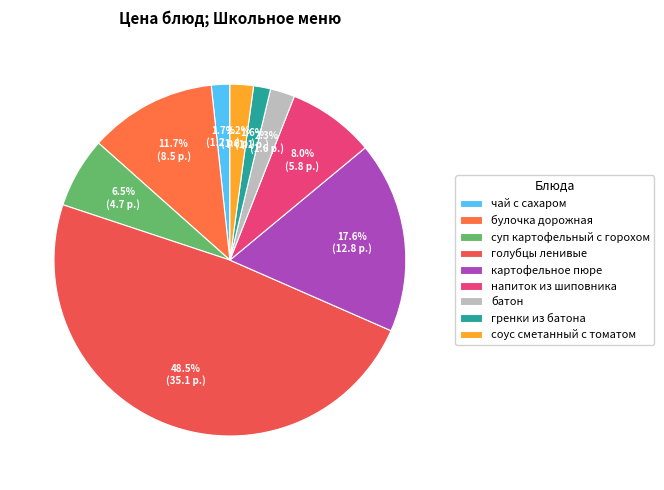

Which has a higher value, картофельное пюре or булочка дорожная?

картофельное пюре